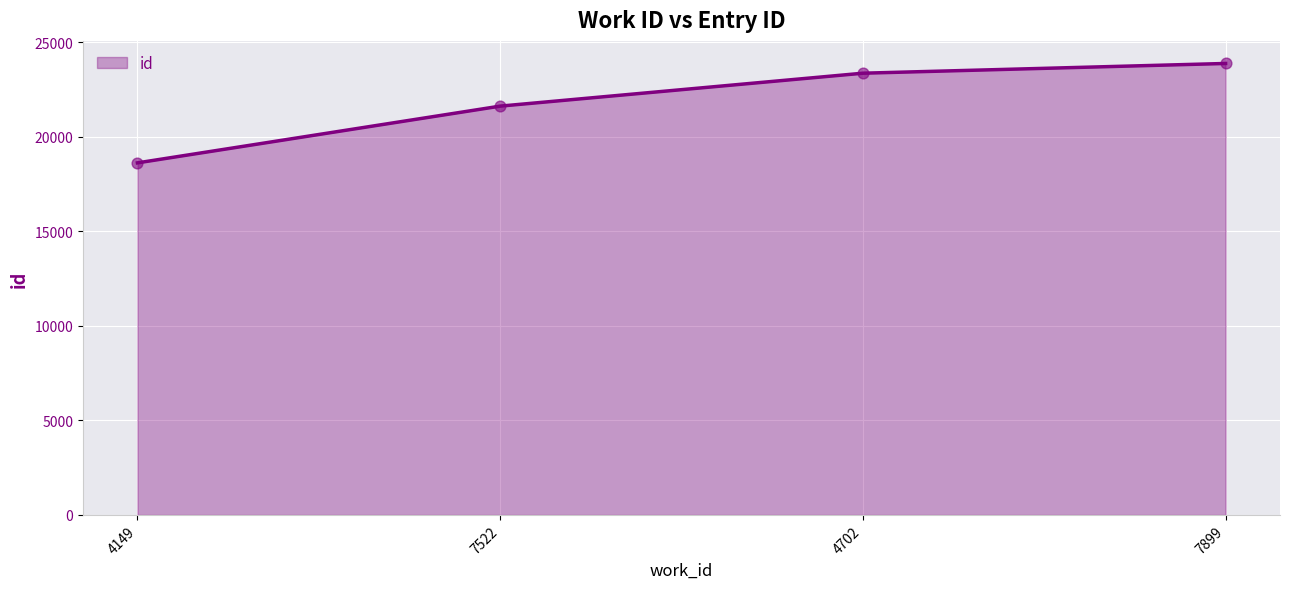

What is the change in value from 4149 to 7522?

+3001